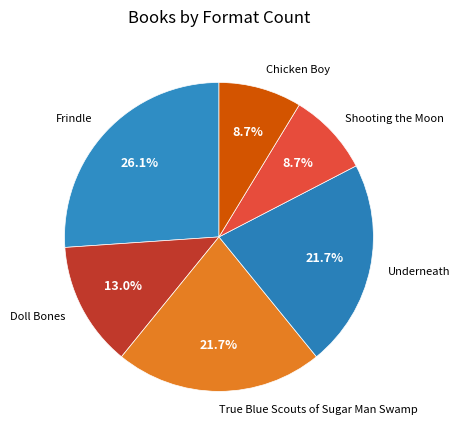

What percentage is NOT represented by Chicken Boy?

91.3%